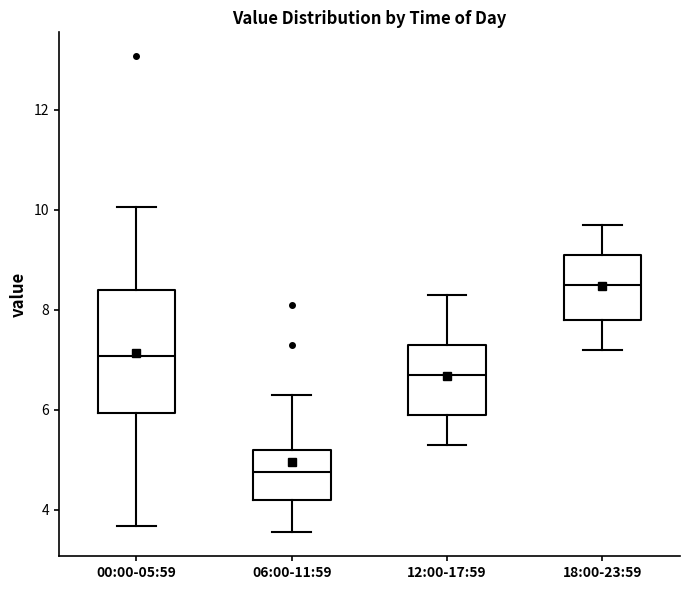

Which box's median line is the lowest?

06:00-11:59